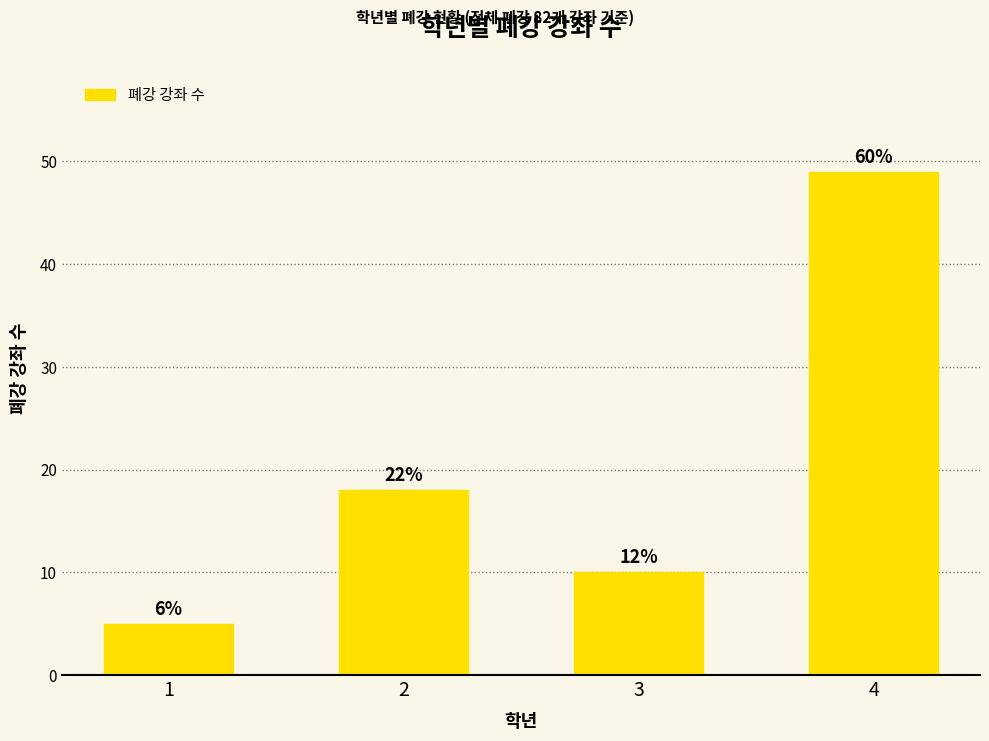

Does the chart contain any negative values?

No